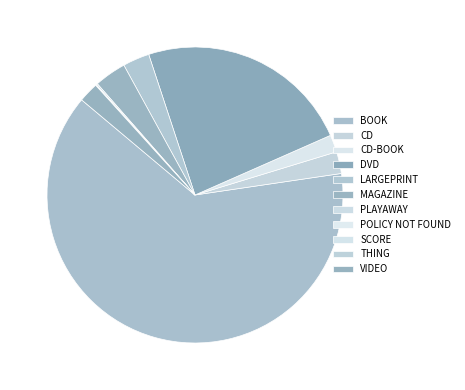

True or false: CD accounts for 2% of the total.

True